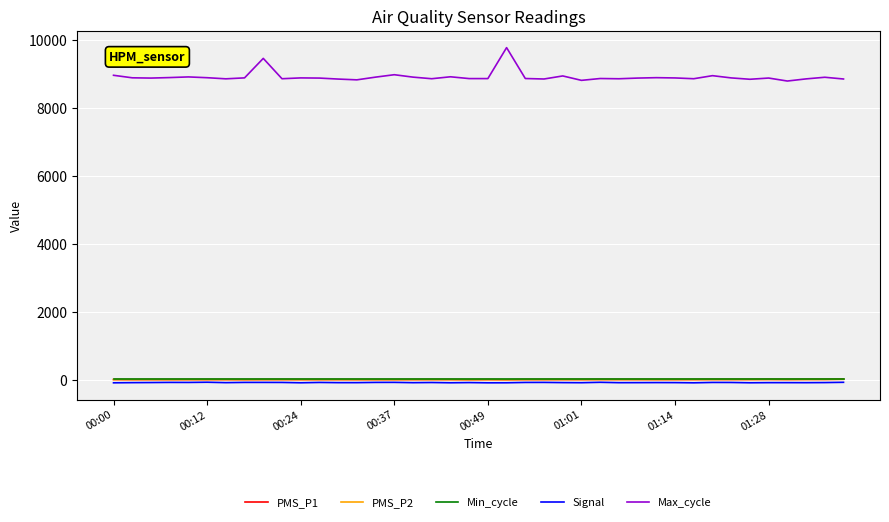

True or false: Max_cycle and Signal intersect in this chart.

False